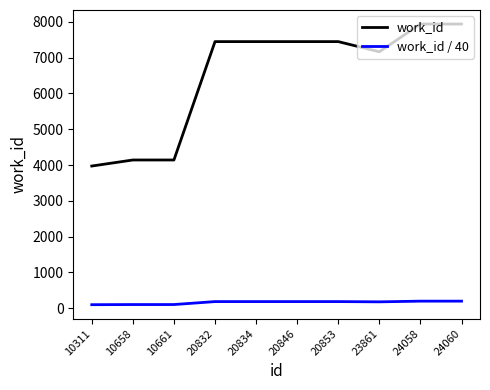

Rank the series by their maximum value, from lowest to highest.

work_id / 40, work_id